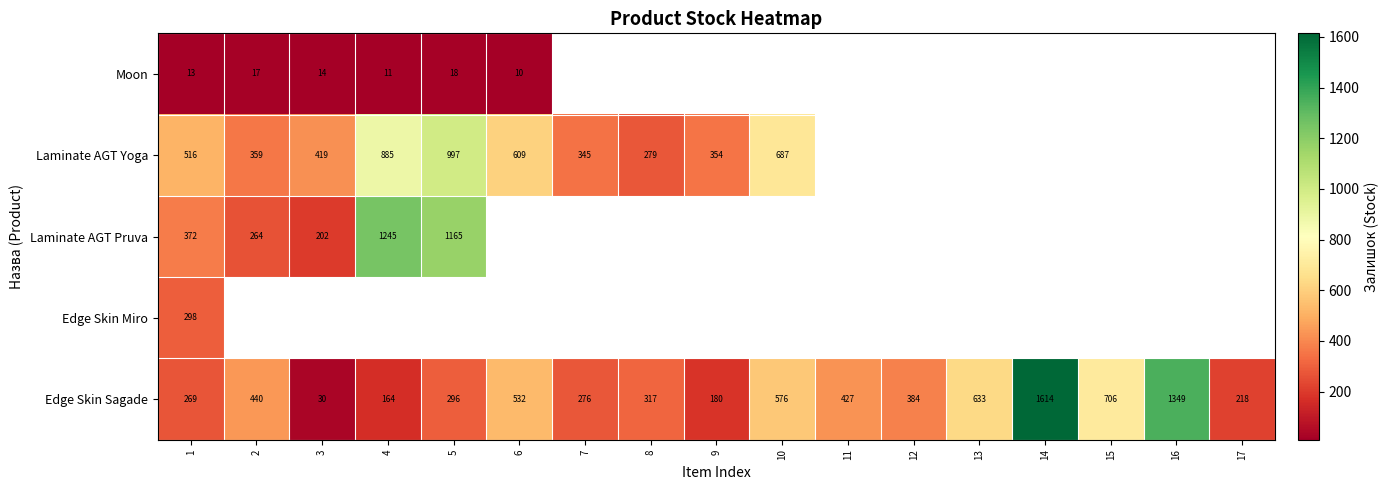

What is the difference between the Moon values at 5 and 1?

5